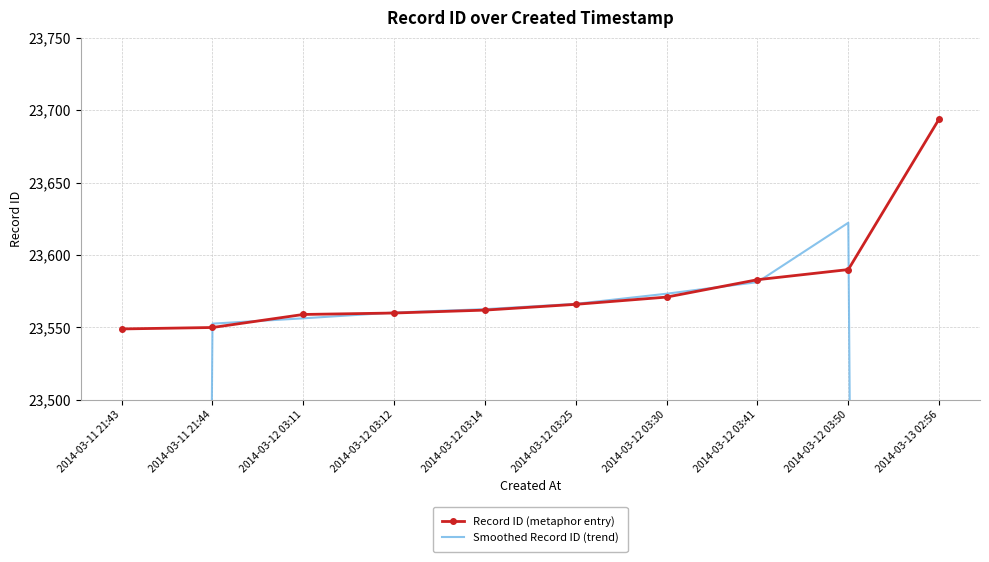

Which series ends up on top after the final intersection of Smoothed Record ID (trend) and Record ID (metaphor entry)?

Record ID (metaphor entry)